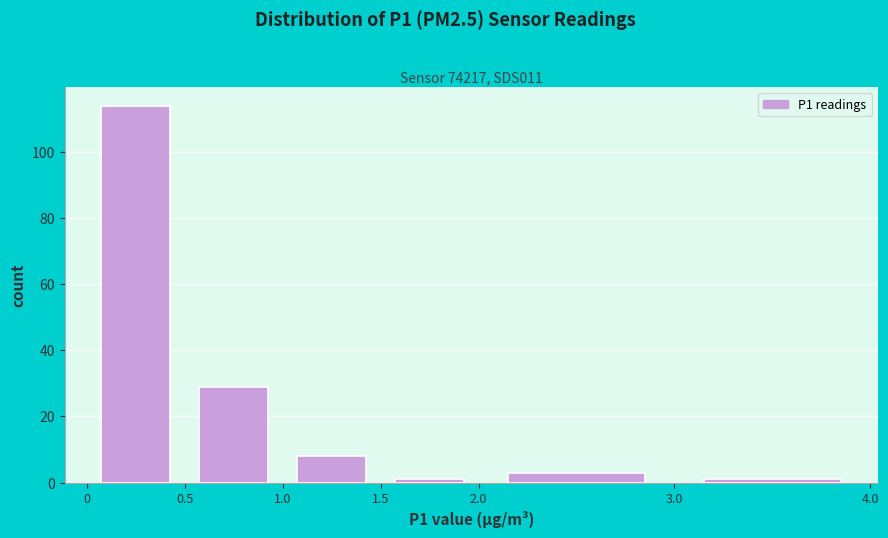

How tall is the bar that spans 1.0 to 1.5 on the x-axis? The values are not printed on the chart, so give them approximately, as read against the axis.

8